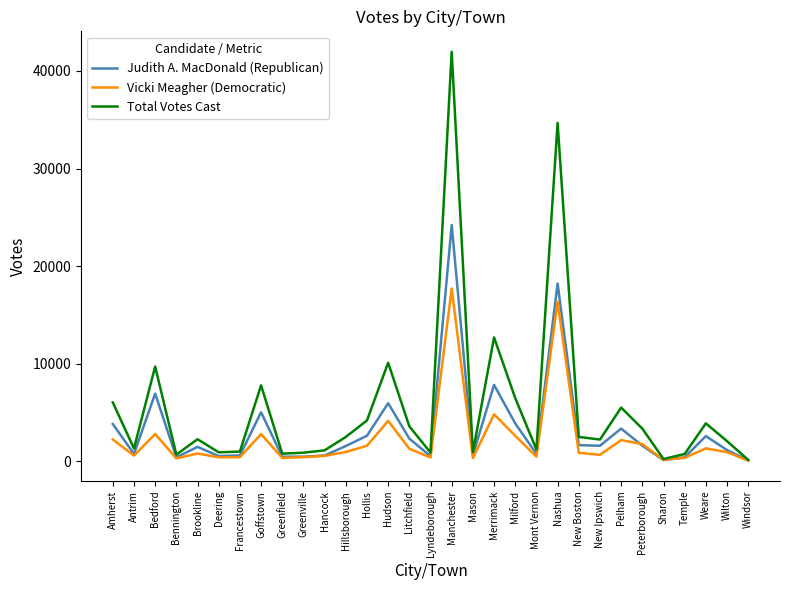

Read the Vicki Meagher (Democratic) value at Merrimack.

4786